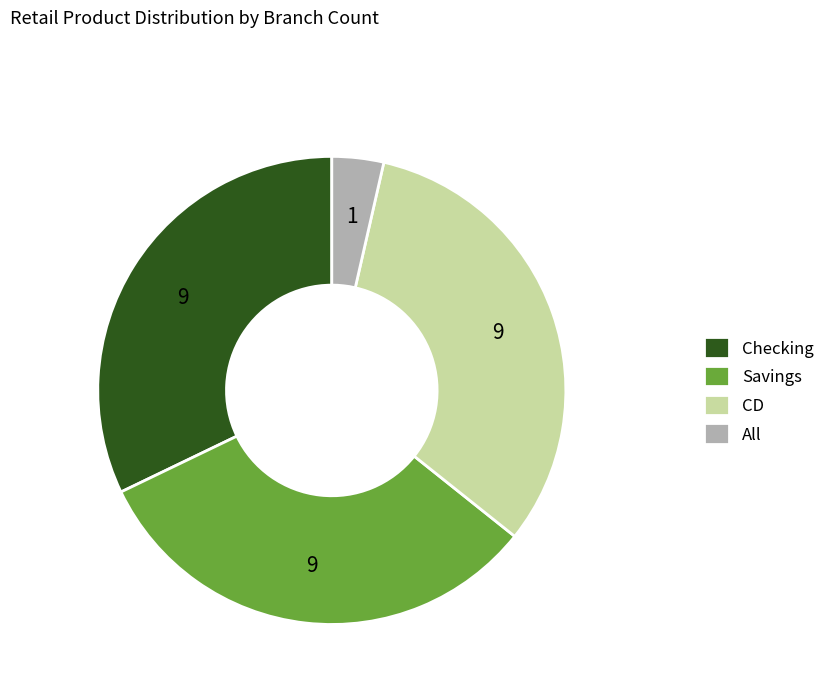

Does any single category account for the majority?

No